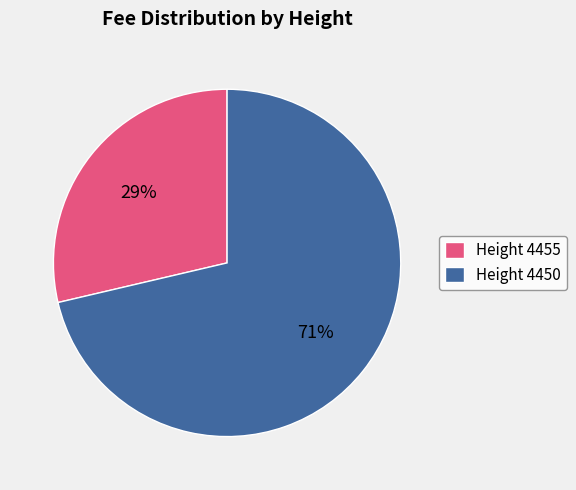

How many slices are in this pie chart?

2